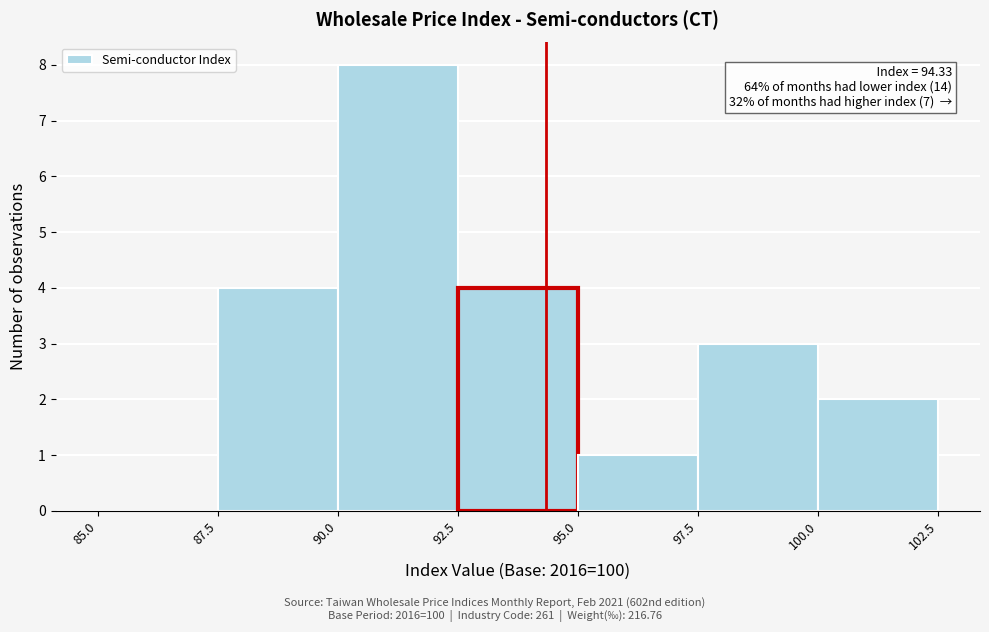

Which range on the x-axis has the tallest bar?

90.0 to 92.5